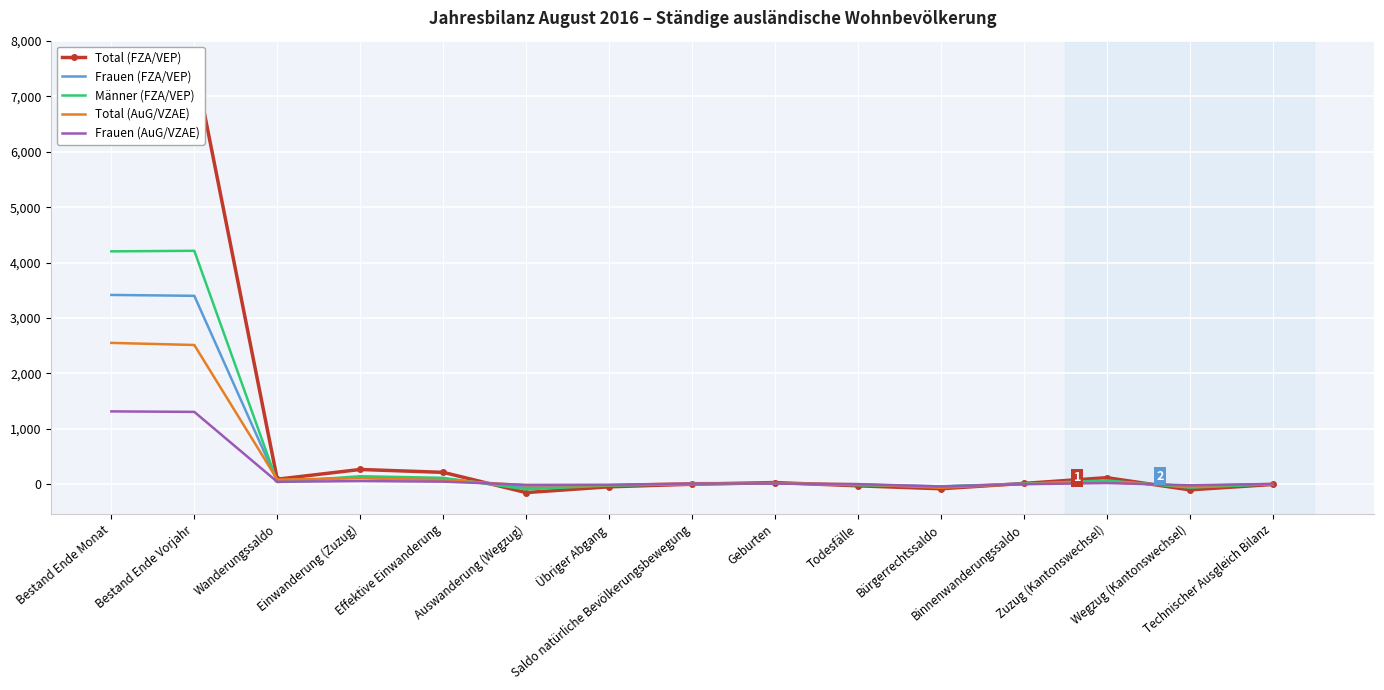

Count the number of categories in the chart.

15